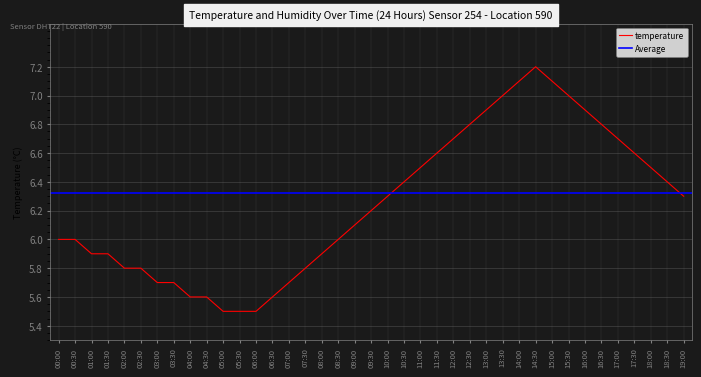

What is the sum of all values?

243.6